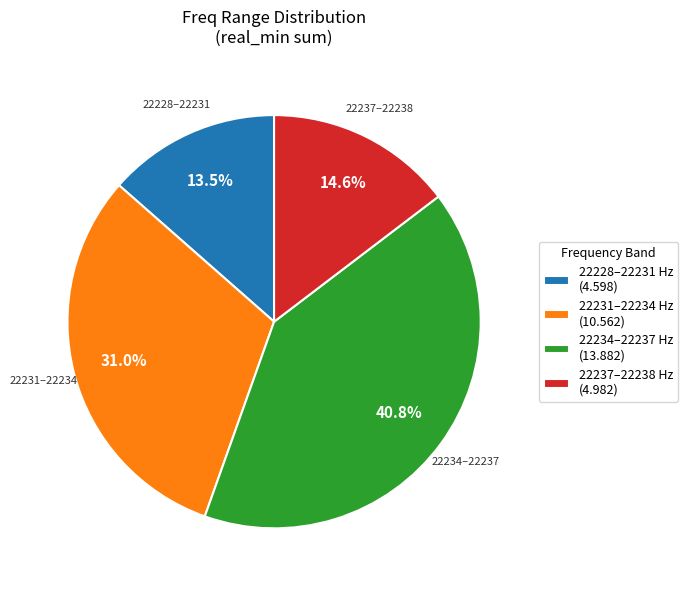

Does 22231–22234 Hz (10.562) account for over 50% of the chart?

No